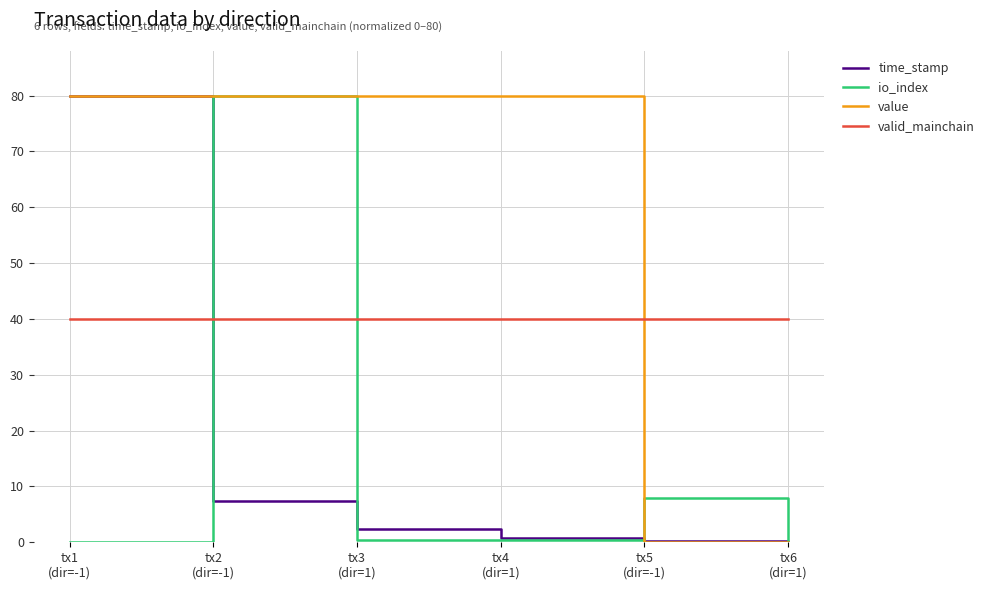

Count the number of categories in the chart.

6